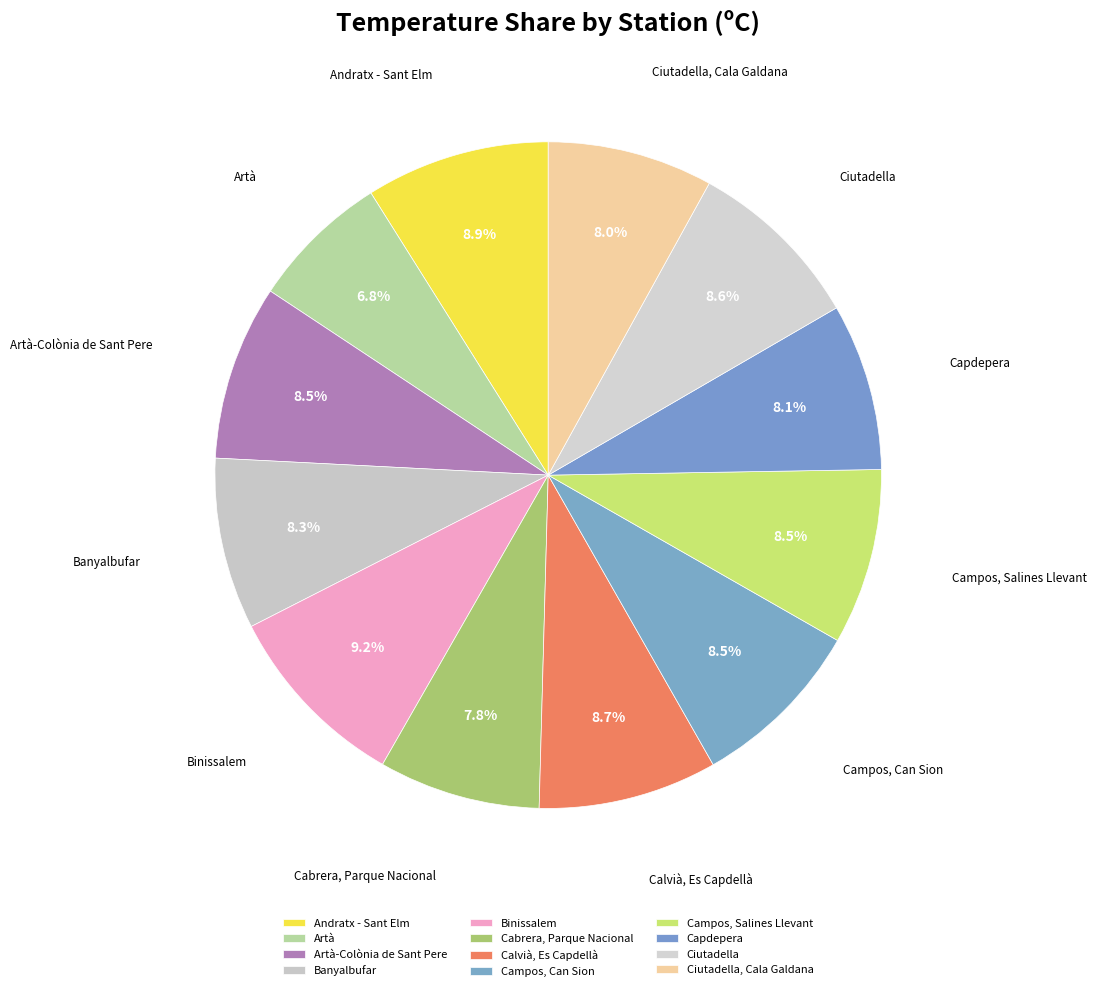

Count the number of slices in the pie.

12